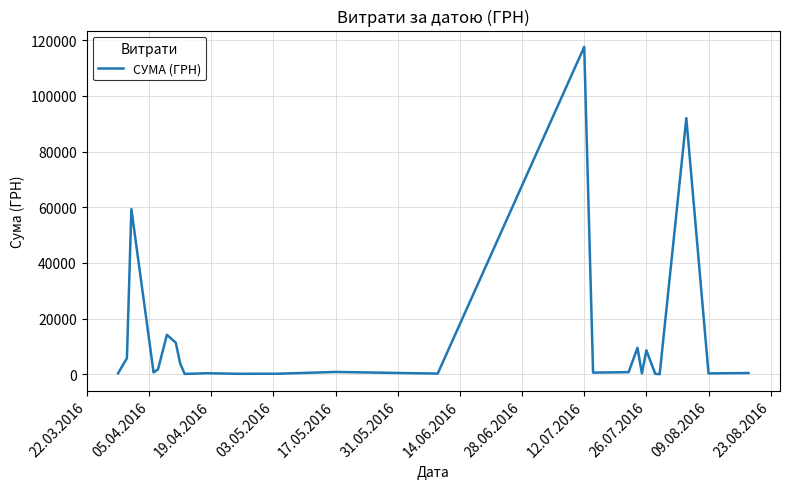

What is the difference between the maximum and minimum values?

117471.0